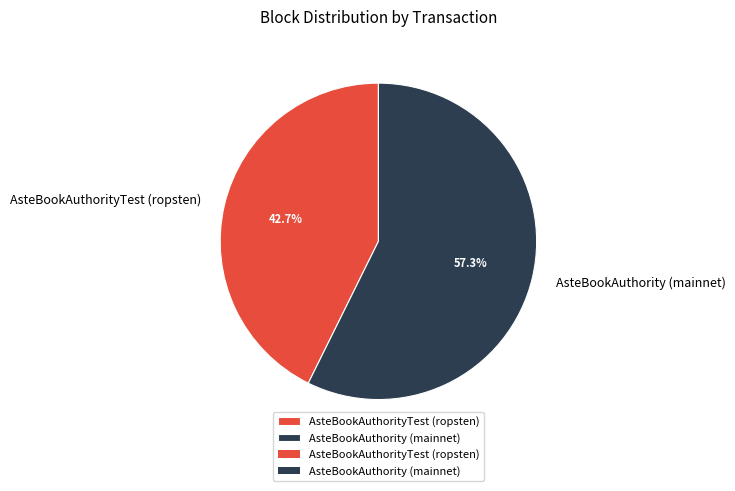

Approximately how many times larger is the value at AsteBookAuthorityTest (ropsten) compared to AsteBookAuthority (mainnet)?

0.7